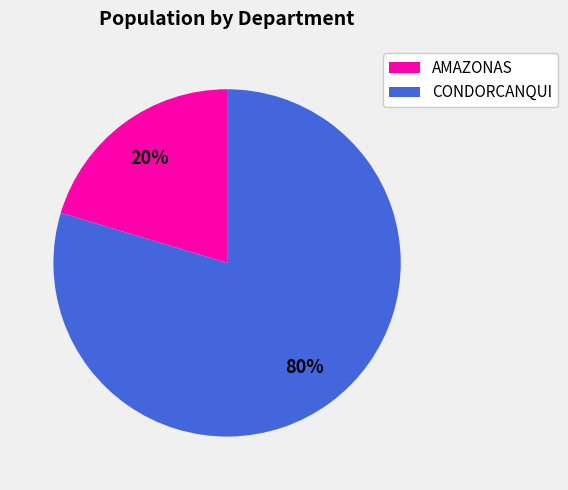

To the nearest percent, what is the average slice percentage?

50%